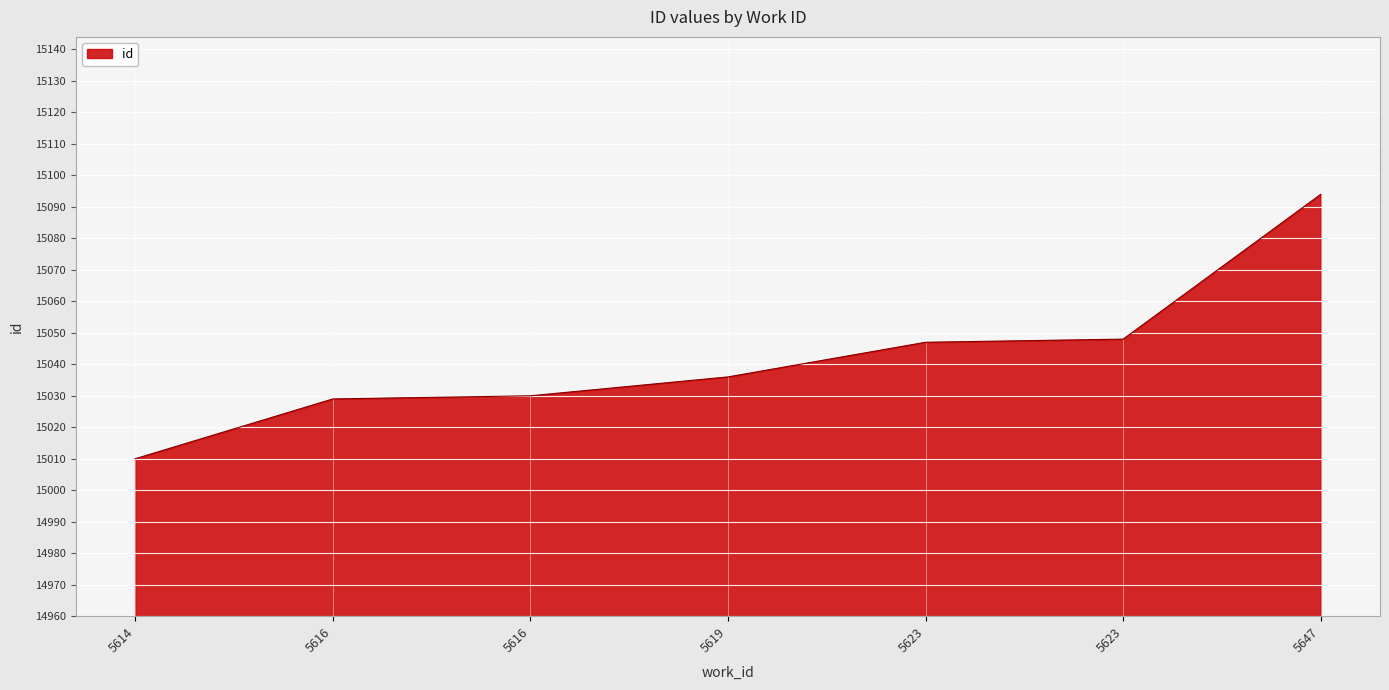

Is this an area chart (filled region under the line)?

Yes